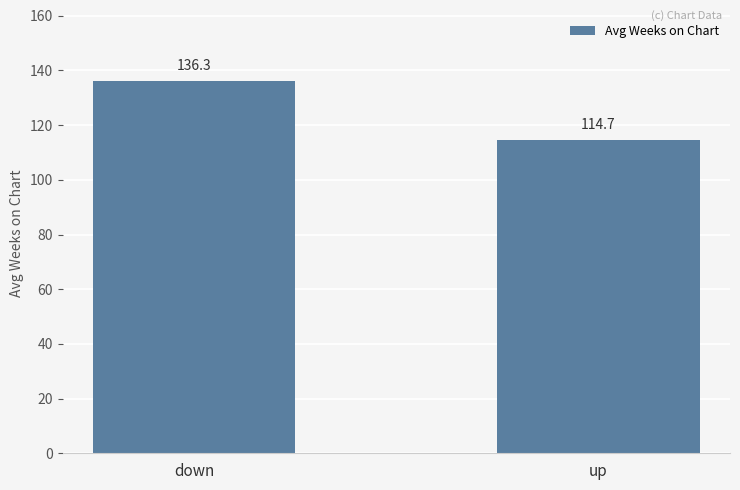

What is the difference between the maximum and minimum values?

21.6